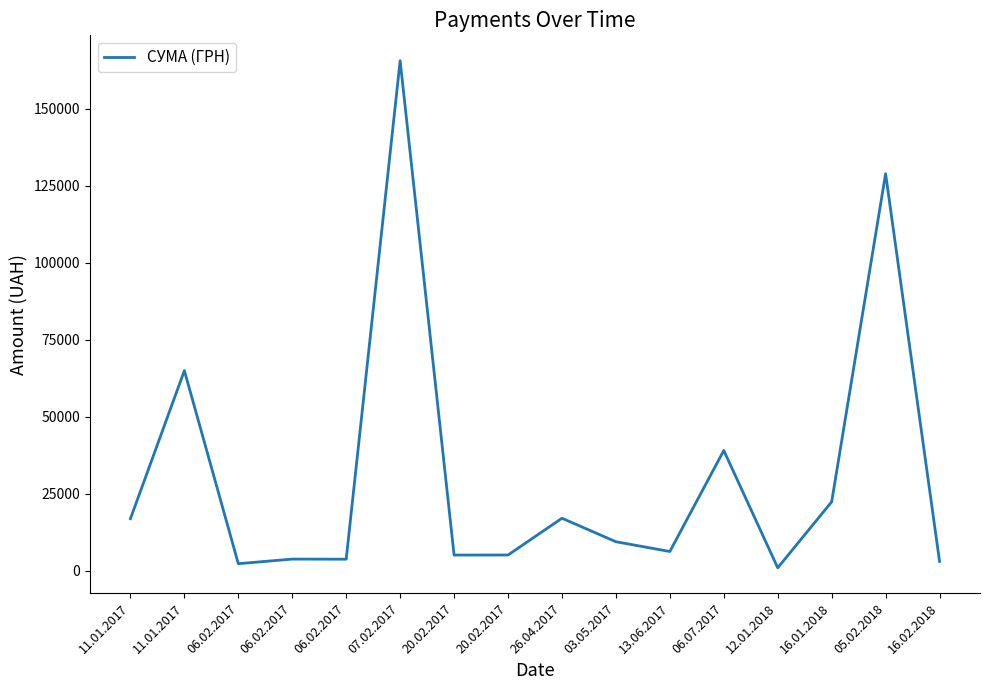

Rank the categories by value from highest to lowest.

07.02.2017, 05.02.2018, 11.01.2017, 06.07.2017, 16.01.2018, 26.04.2017, 11.01.2017, 03.05.2017, 13.06.2017, 20.02.2017, 20.02.2017, 06.02.2017, 06.02.2017, 16.02.2018, 06.02.2017, 12.01.2018